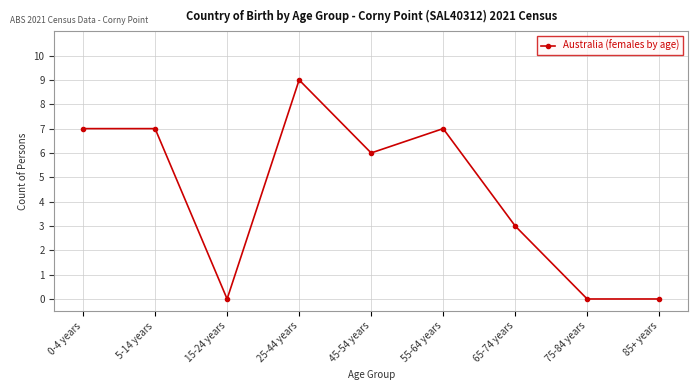

What is the change in value from 25-44 years to 75-84 years?

-9